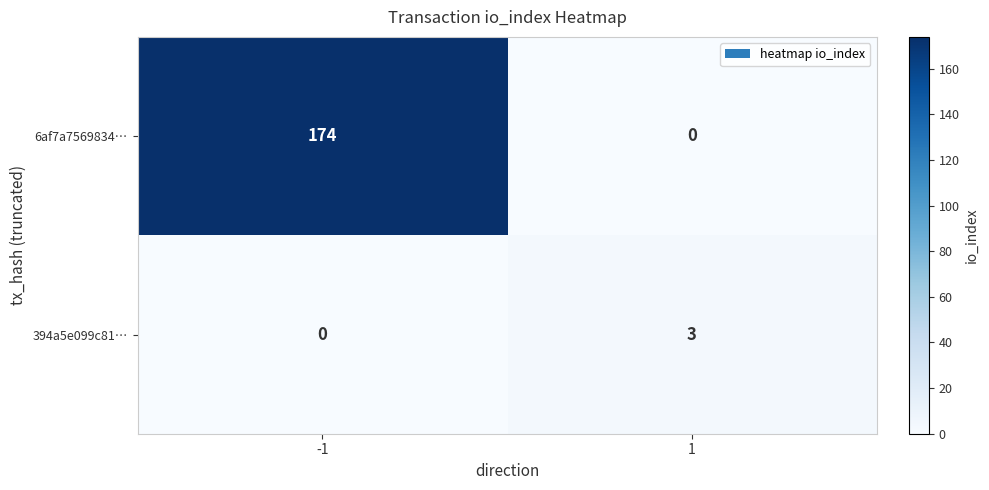

At how many categories does at least one series exceed 12?

1